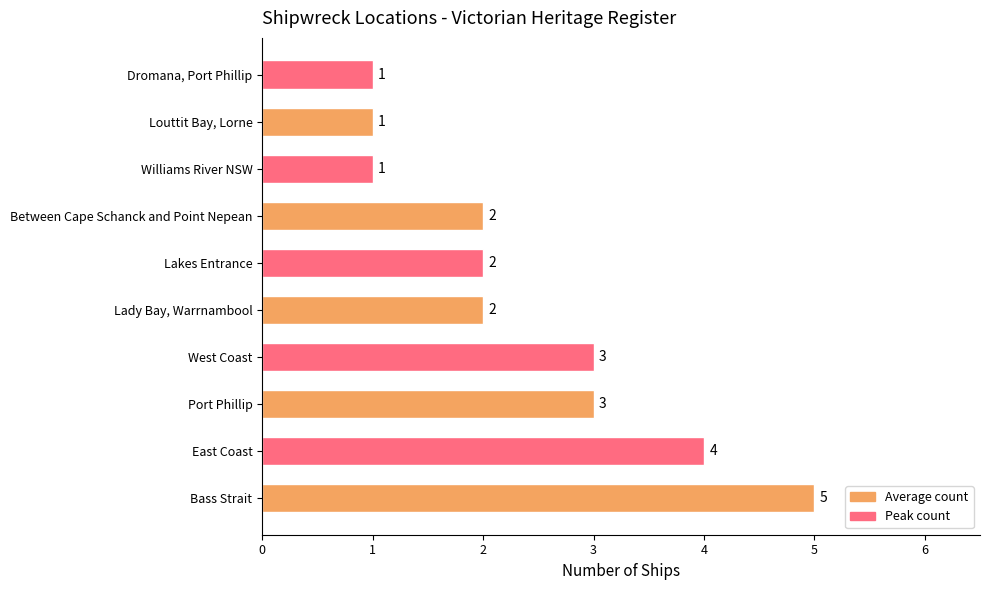

The chart shows a value of 4 at East Coast. True or false?

True